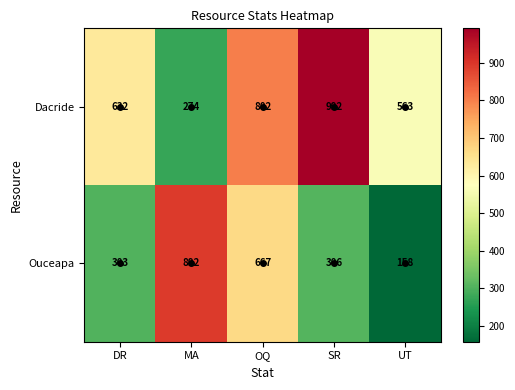

Which series has the largest total across all categories?

Dacride